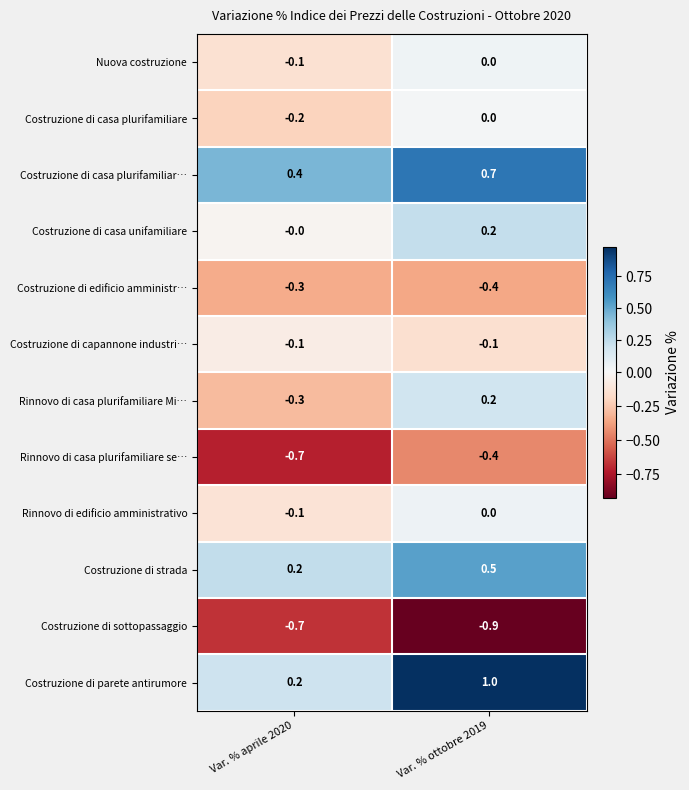

Which label corresponds to the smallest value in the chart?

Var. % ottobre 2019